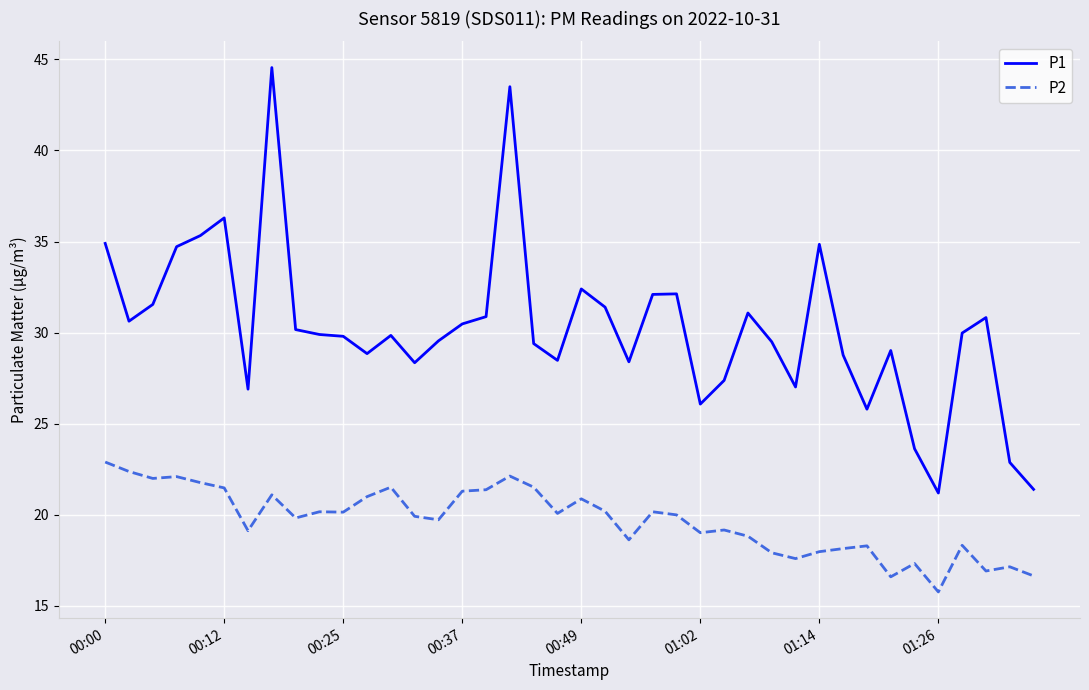

True or false: P1 and P2 intersect in this chart.

False